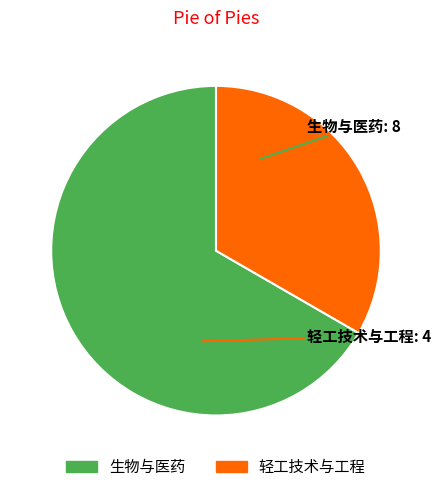

Rank the categories by value from highest to lowest.

生物与医药, 轻工技术与工程